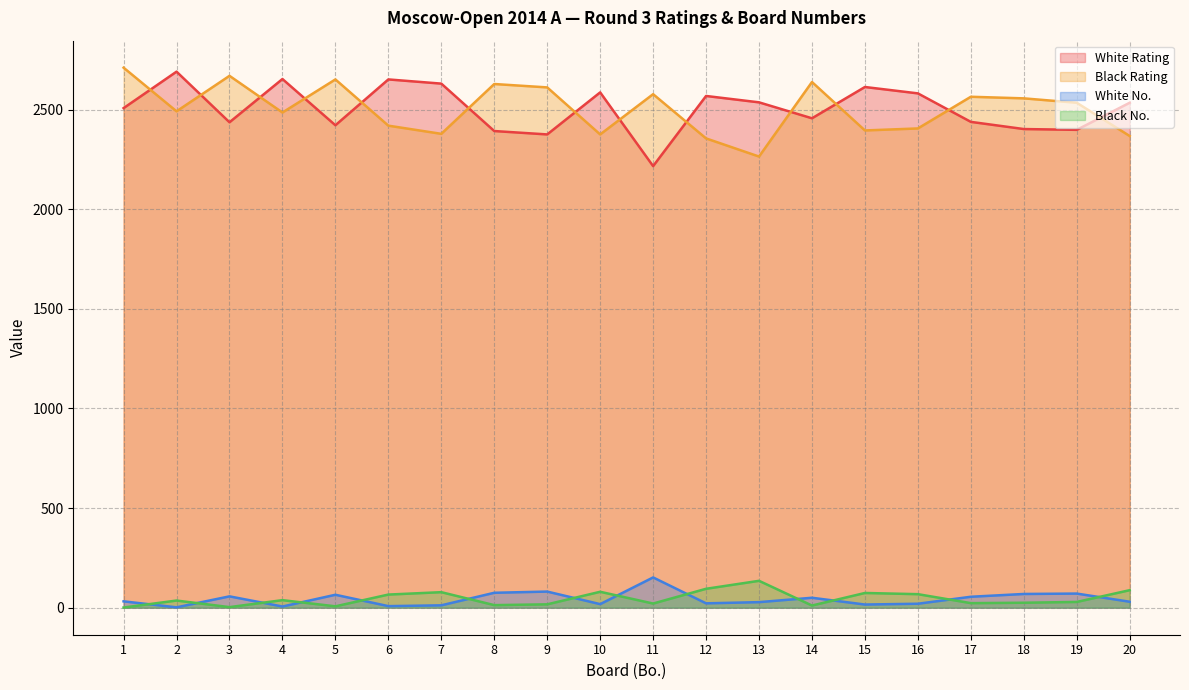

Which series changed the most between 4 and 7?

Black Rating